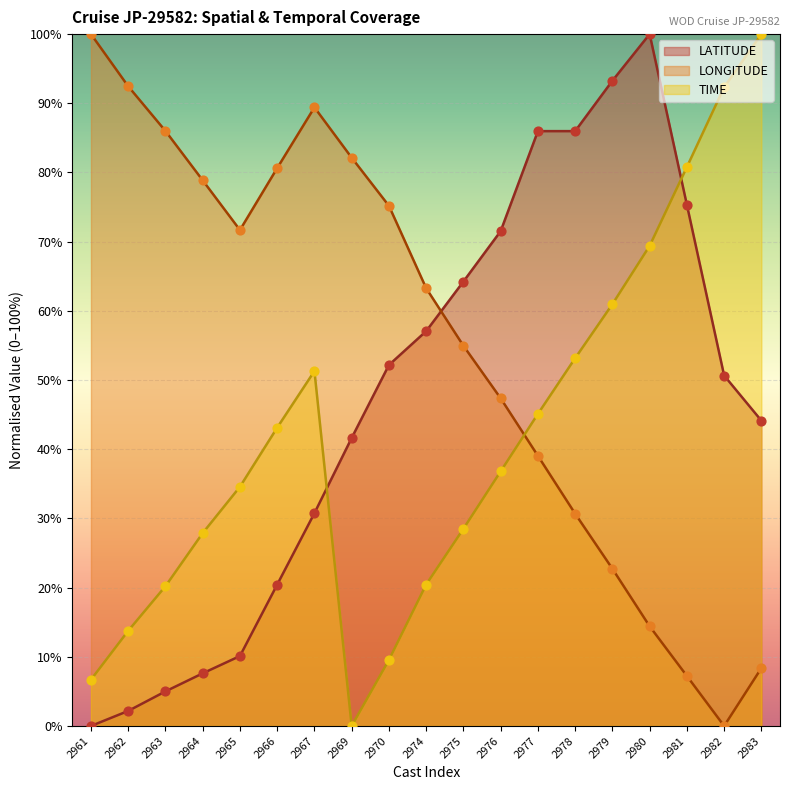

What are all the series names shown in the legend?

LATITUDE, LONGITUDE, TIME